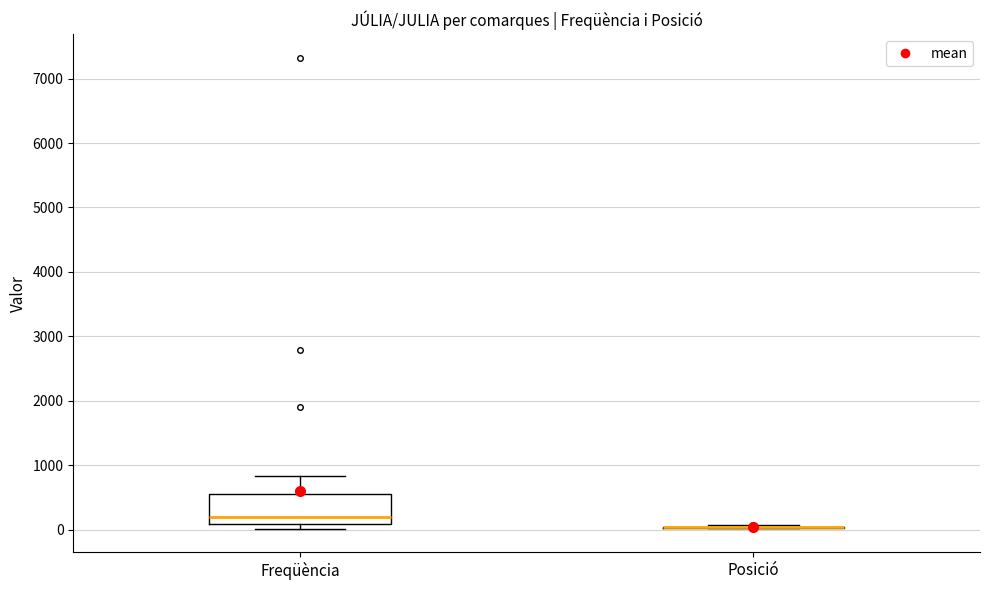

Reading left to right, read every box against the y-axis: the position of its median line, the range the box covers, and the ends of its whiskers. The values are not printed on the chart, so give them approximately, as read against the axis.

Freqüència: median 200, box 100 to 600, whiskers 0 to 800
Posició: box collapsed to a line at 0, whiskers 0 to 100